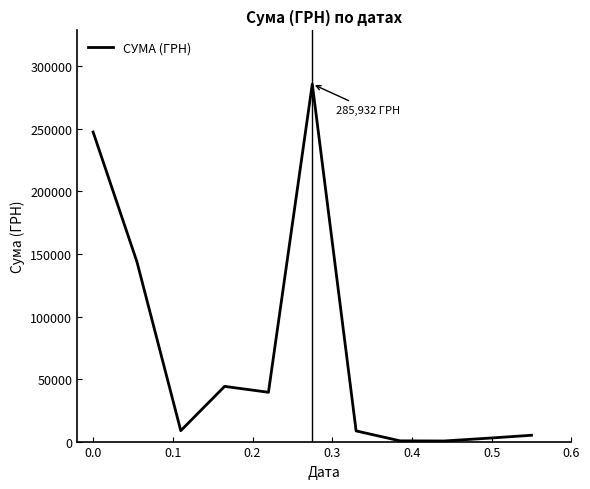

What is the difference between the maximum and minimum values?

285456.6